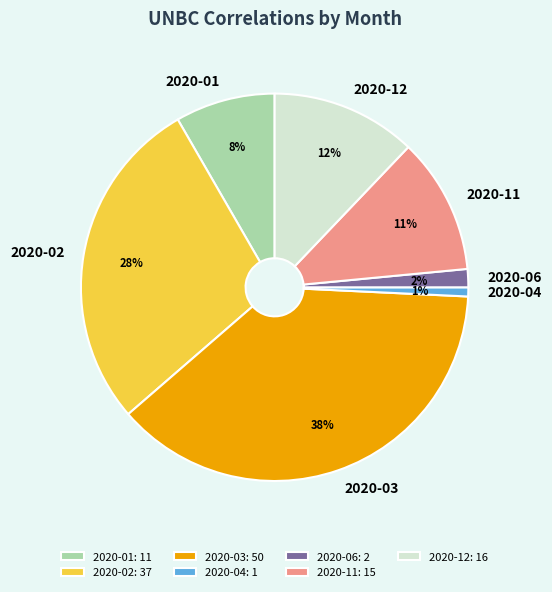

Does any single category account for the majority?

No